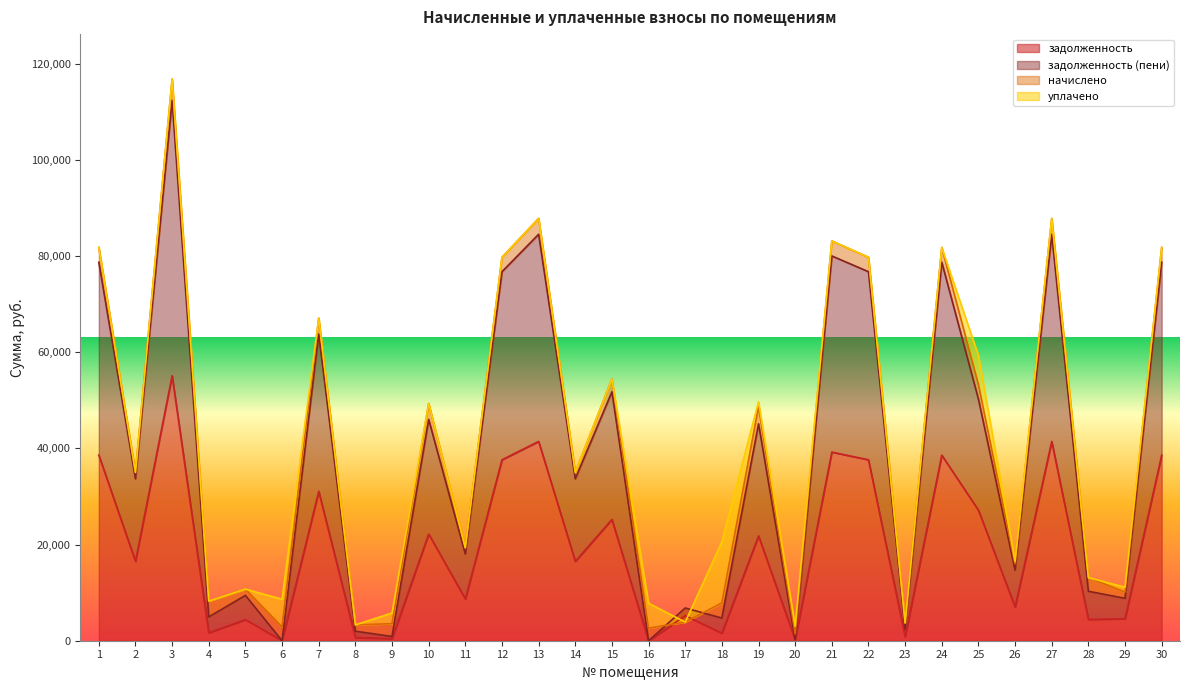

True or false: задолженность (пени) and задолженность intersect in this chart.

True